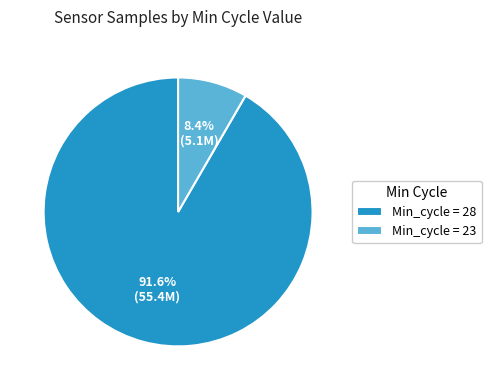

Between Min_cycle = 23 and Min_cycle = 28, which is larger?

Min_cycle = 28